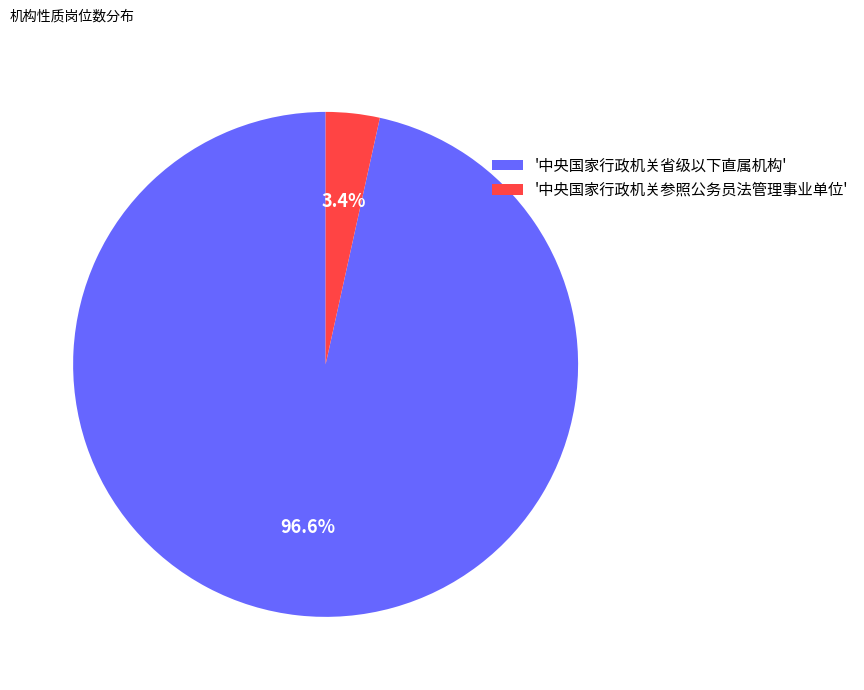

Between '中央国家行政机关参照公务员法管理事业单位' and '中央国家行政机关省级以下直属机构', which is larger?

'中央国家行政机关省级以下直属机构'